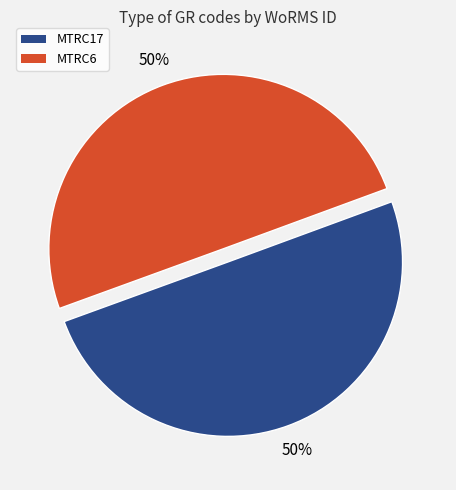

Count the number of slices in the pie.

2